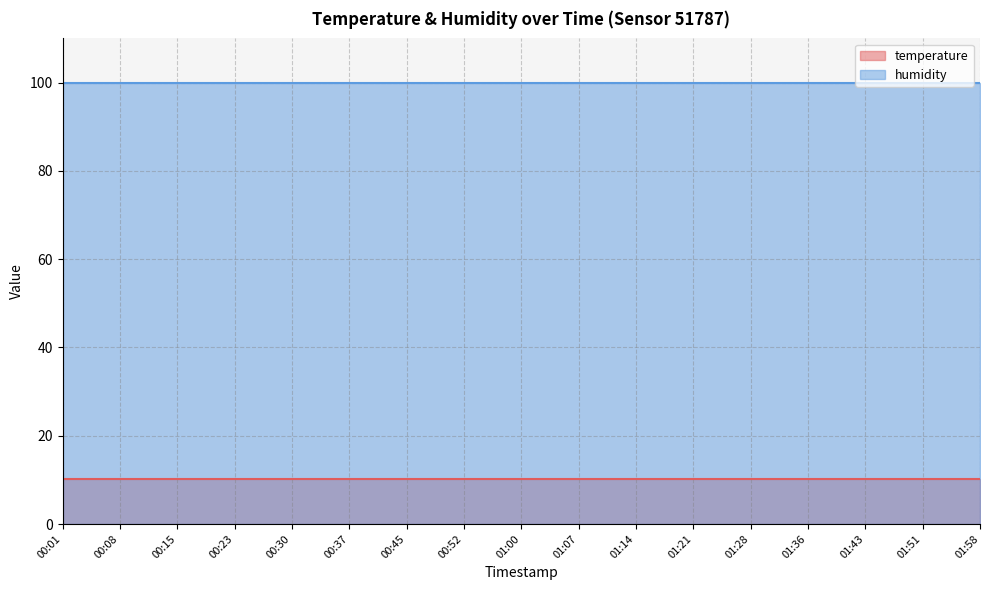

Reading left to right, transcribe all the data shown in this chart.

temperature: 10.2	10.2	10.2	10.2	10.2	10.2	10.2	10.2	10.2	10.2	10.2	10.2	10.2	10.2	10.2	10.2	10.2
humidity: 99.9	99.9	99.9	99.9	99.9	99.9	99.9	99.9	99.9	99.9	99.9	99.9	99.9	99.9	99.9	99.9	99.9